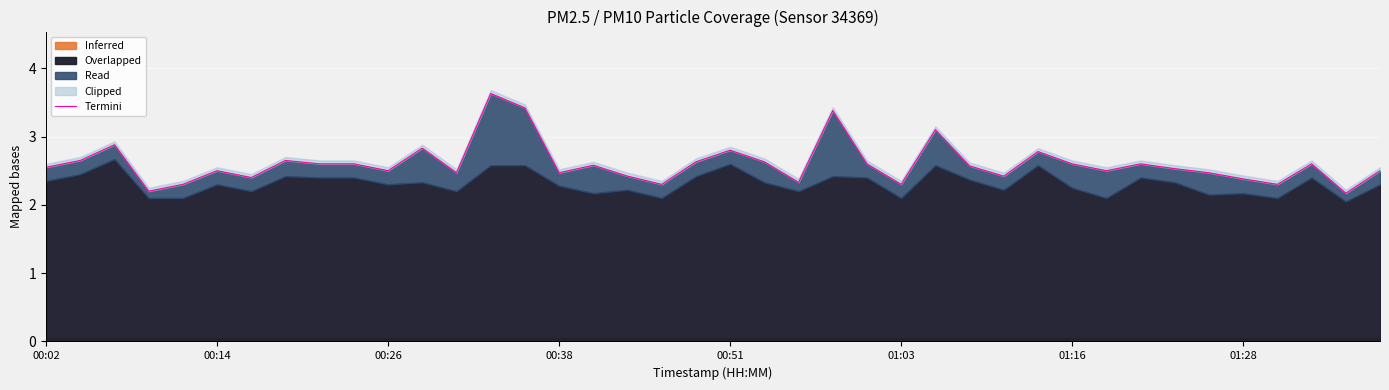

At which category does the chart reach its peak across all series?

13